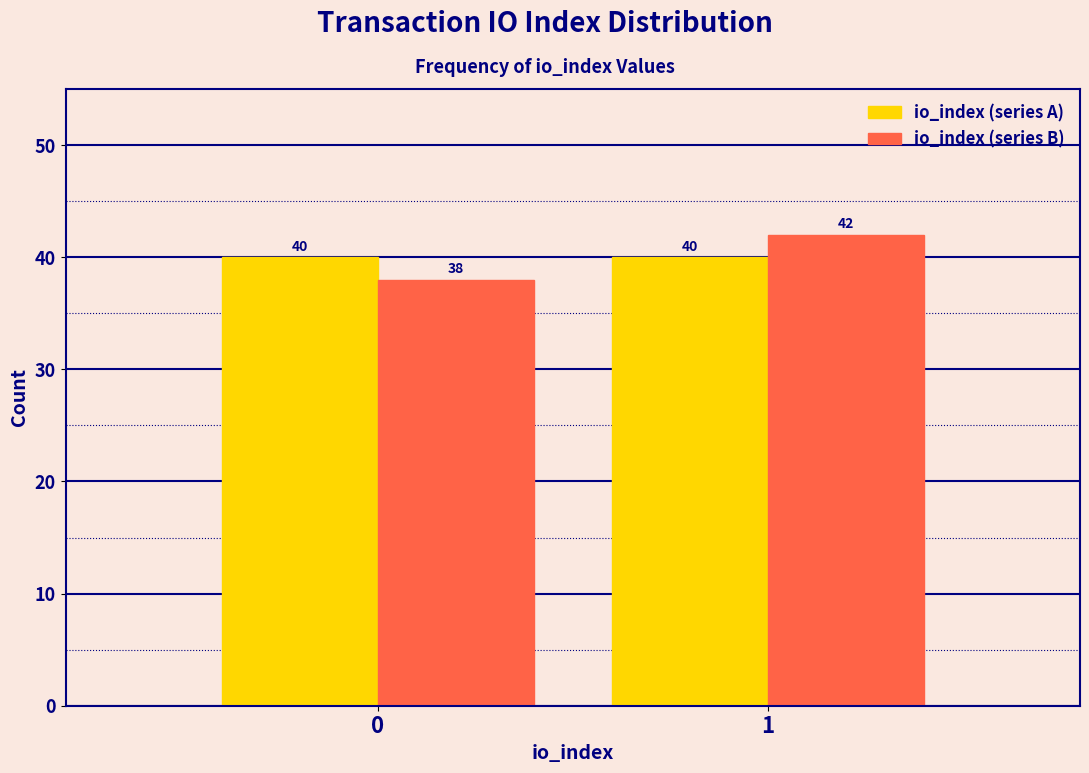

Reading left to right, what are all the values shown in this chart?

io_index (series A): 40	40
io_index (series B): 38	42